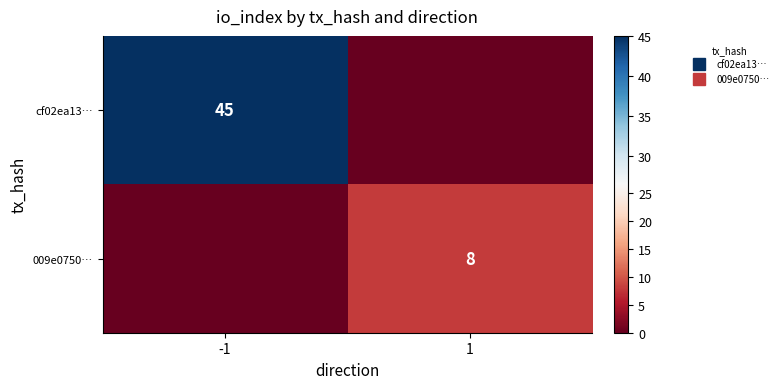

Which series changed the most between -1 and 1?

cf02ea13…